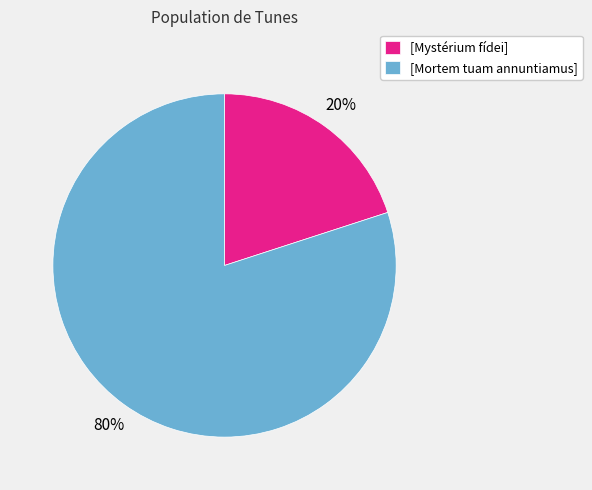

Which has a higher value, [Mystérium fídei] or [Mortem tuam annuntiamus]?

[Mortem tuam annuntiamus]